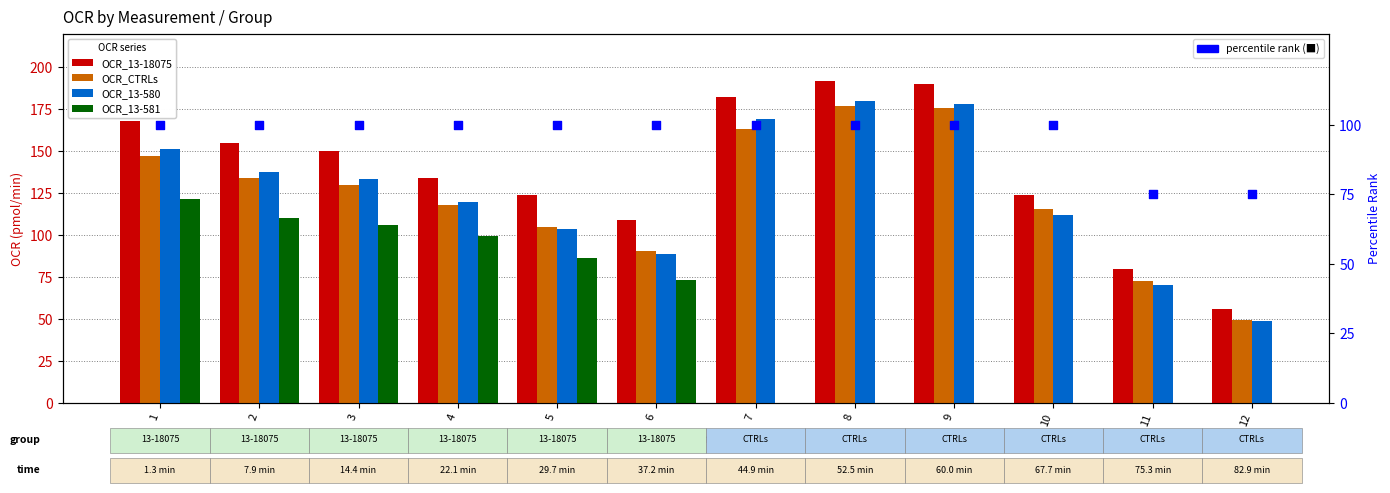

At which category is the sum across all series the highest?

1